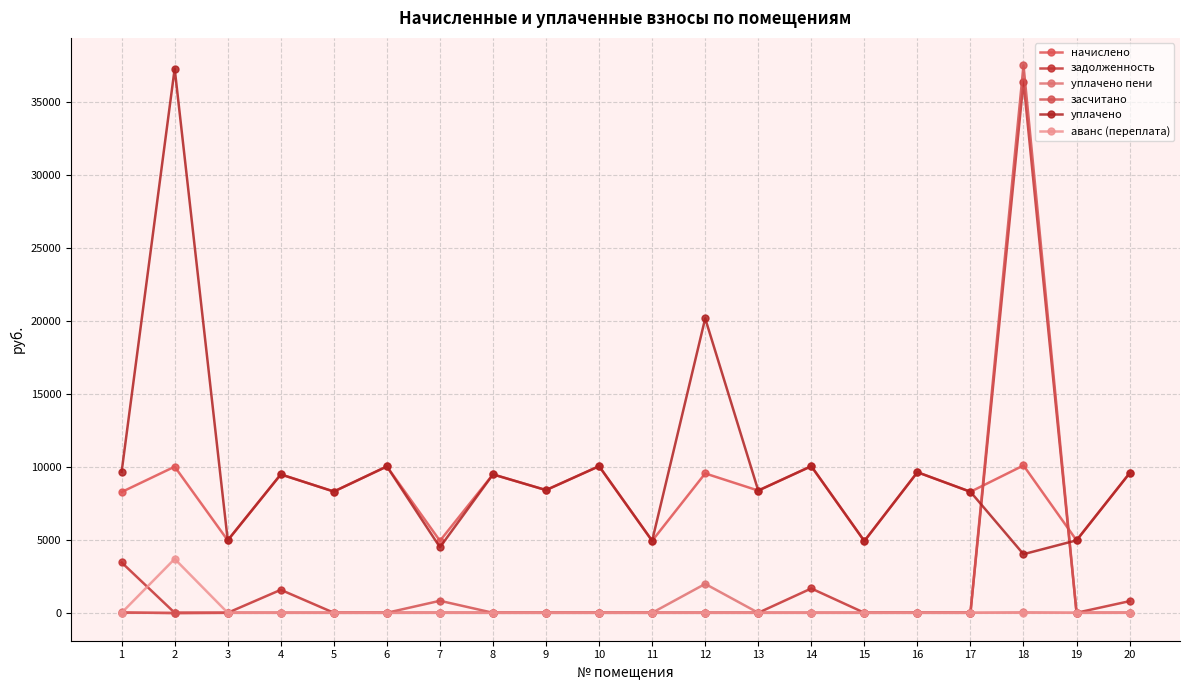

How many values in the засчитано series exceed 0?

2